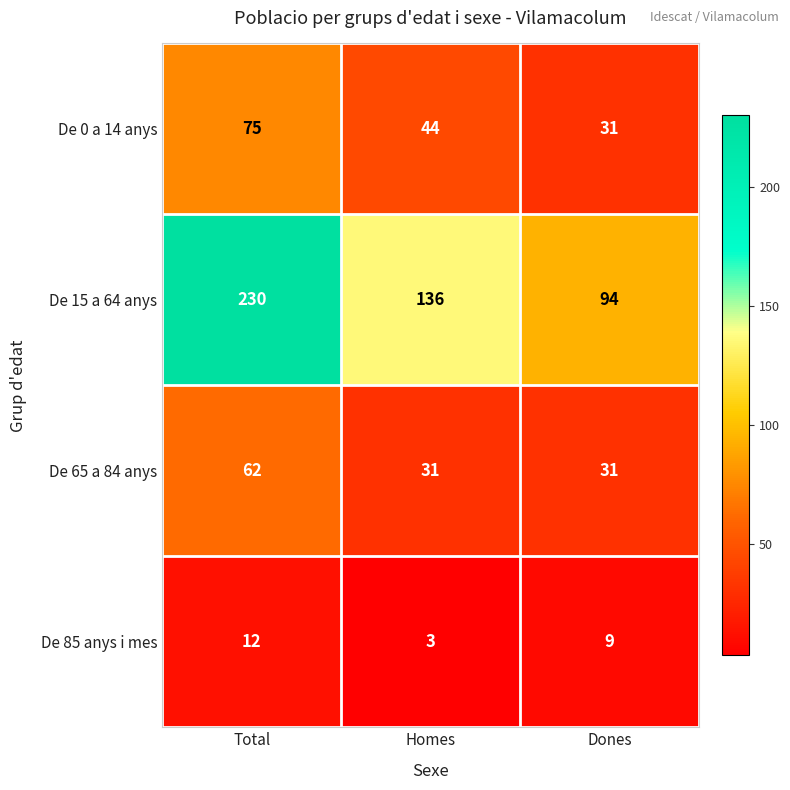

The value of De 15 a 64 anys at Dones is 144. True or false?

False